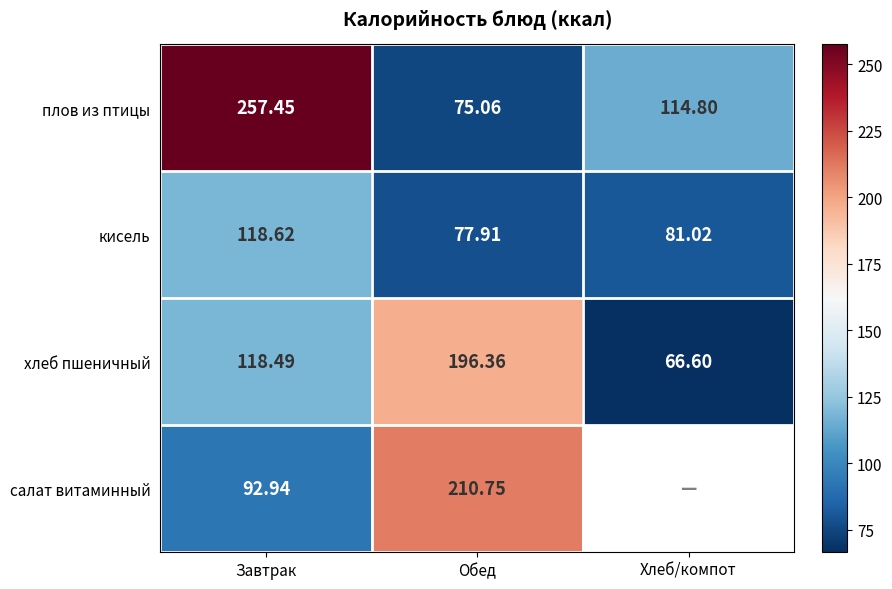

At Завтрак, list the series in order from smallest to largest.

салат витаминный, хлеб пшеничный, кисель, плов из птицы